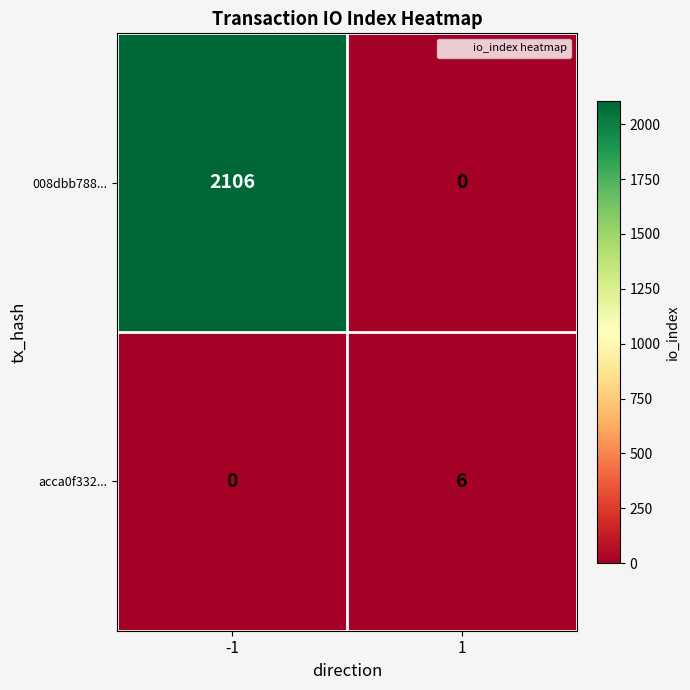

What is the maximum value for 008dbb788...?

2106